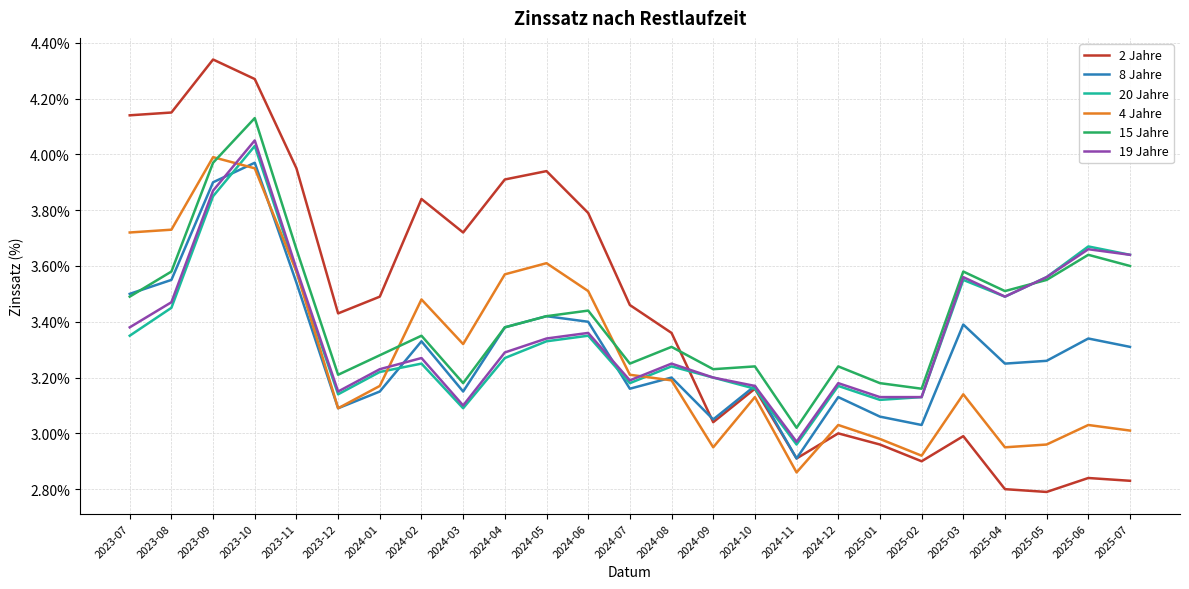

At which label does 19 Jahre reach its peak?

2023-10